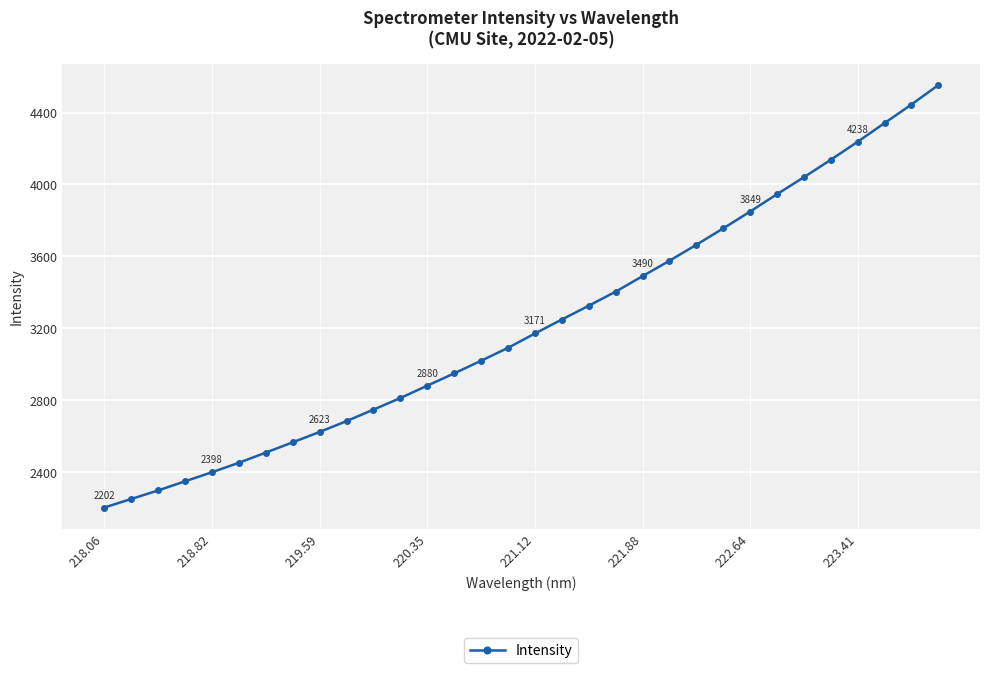

What is the difference between the second highest and second lowest values?

2195.2